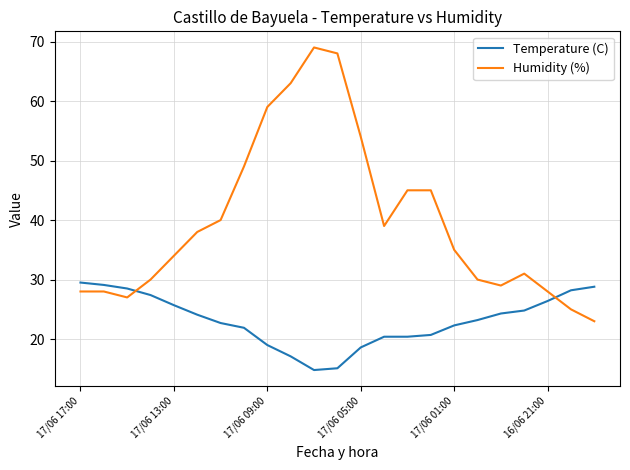

After their last crossing, which series has the higher values: Humidity (%) or Temperature (C)?

Temperature (C)